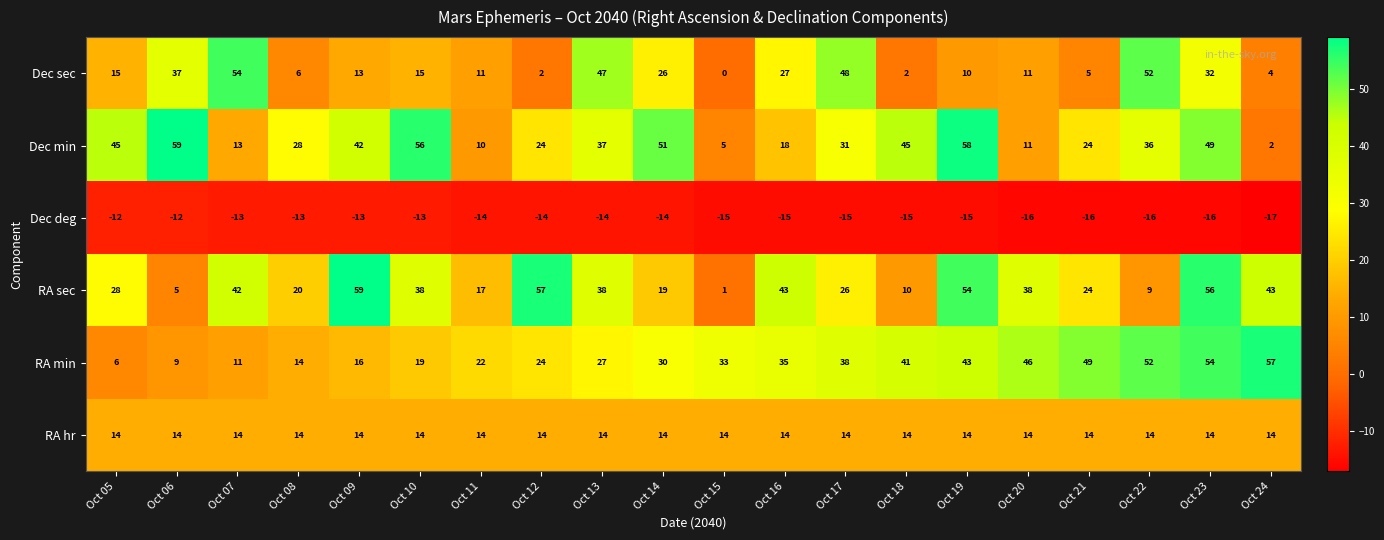

At which category does the chart reach its minimum across all series?

Oct 24